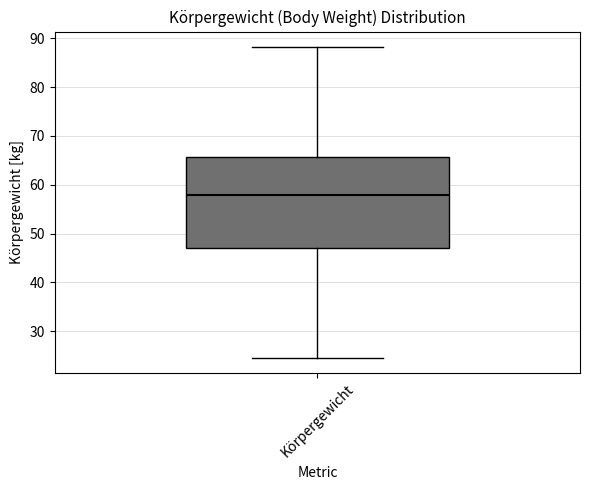

Read this box plot against the y-axis: the position of the median line, the range covered by the box, and the ends of both whiskers. The values are not printed on the chart, so give them approximately, as read against the axis.

median 58, box 47 to 66, whiskers 25 to 88